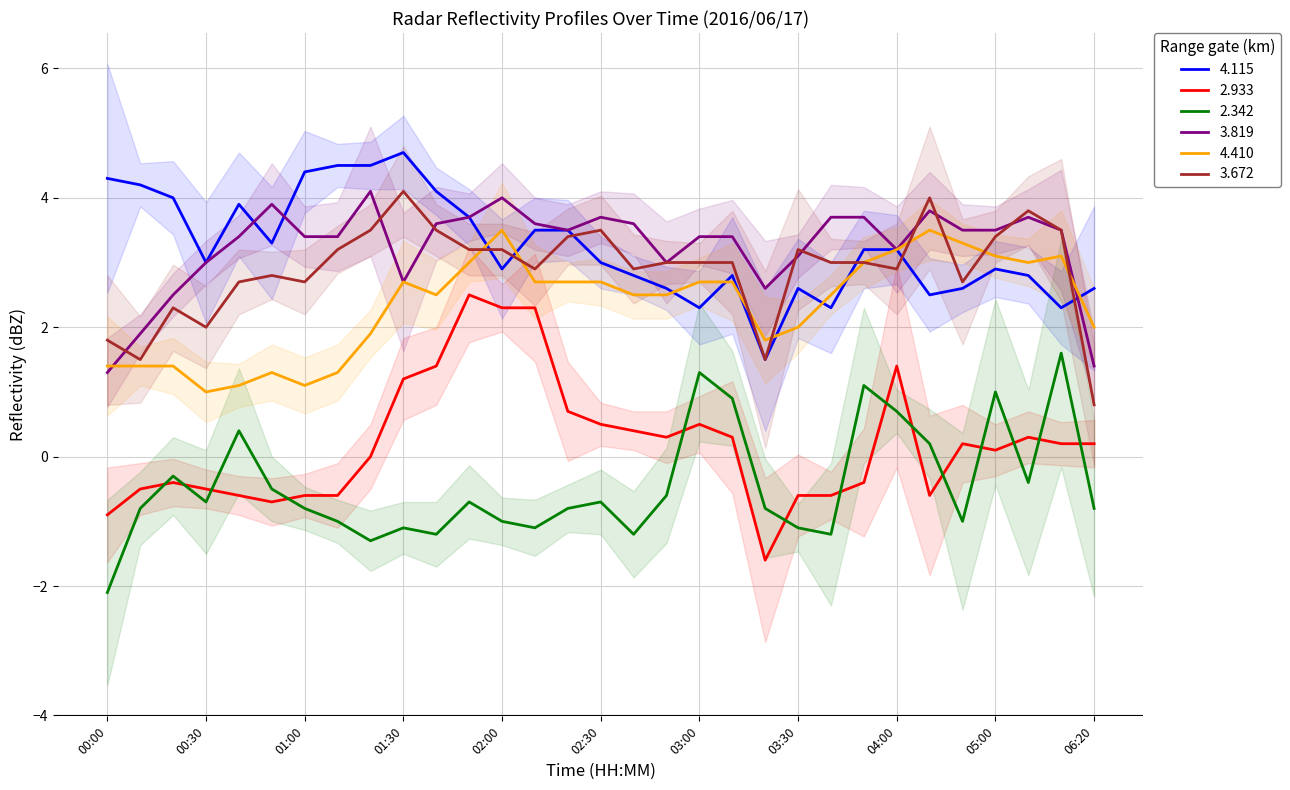

What is the maximum value shown in the chart?

4.7